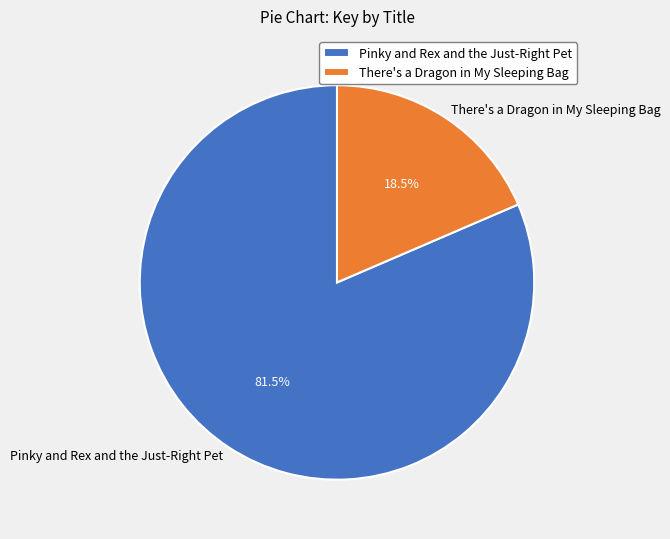

How many segments does this pie chart have?

2